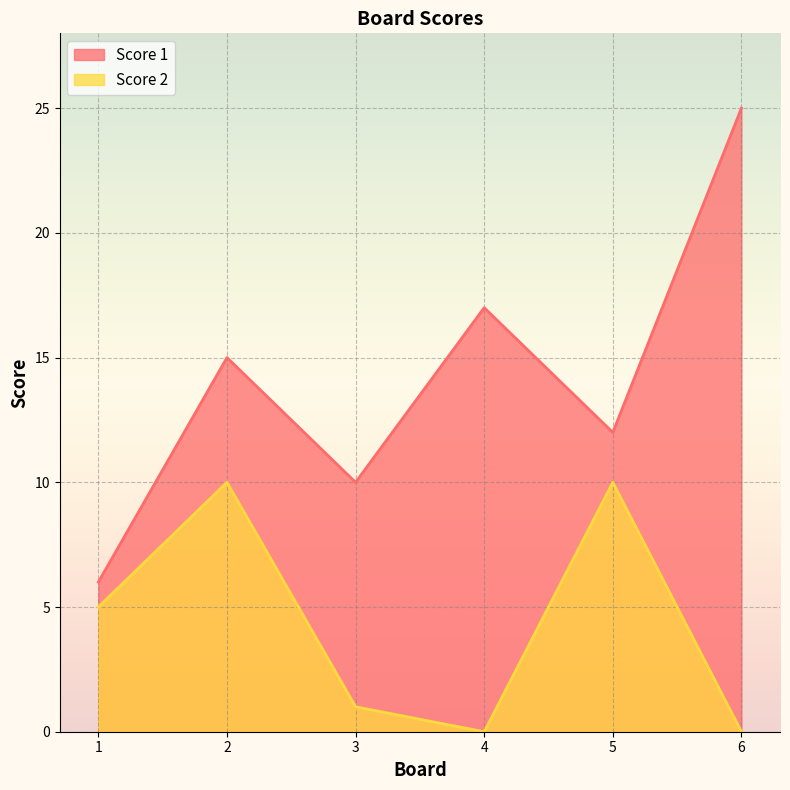

The Score 2 series shows 5 at 1. True or false?

True